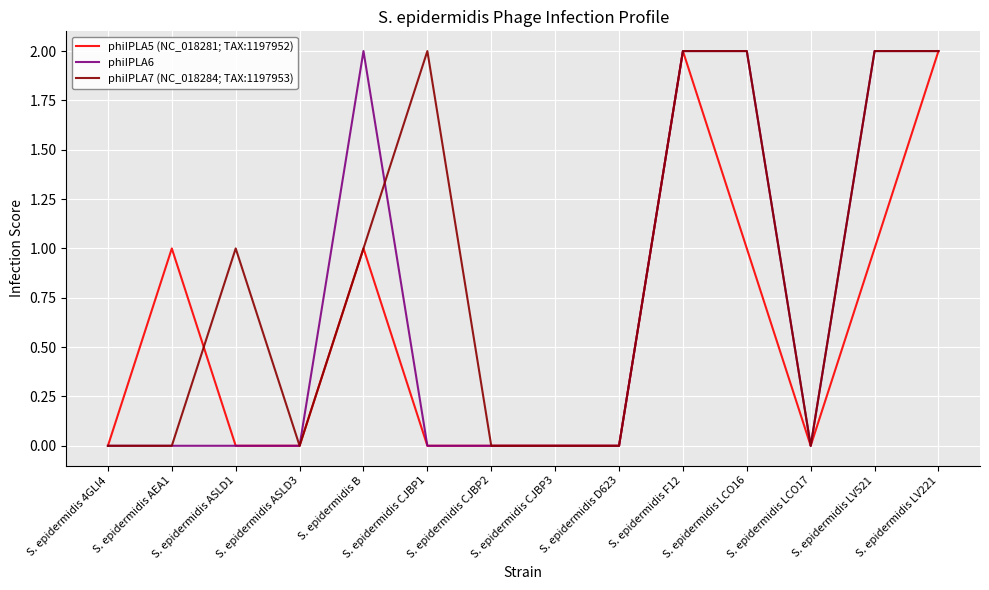

What are all the series names shown in the legend?

phiIPLA5 (NC_018281; TAX:1197952), phiIPLA6, phiIPLA7 (NC_018284; TAX:1197953)